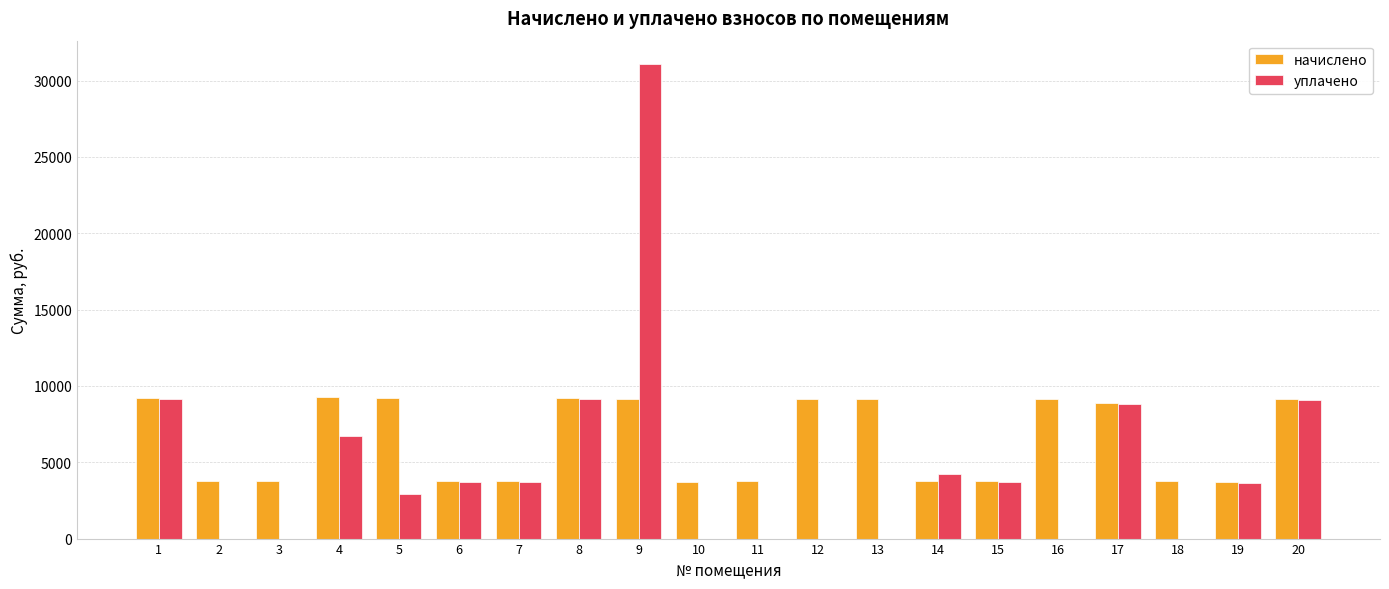

Where does the уплачено series first go above 3707?

1